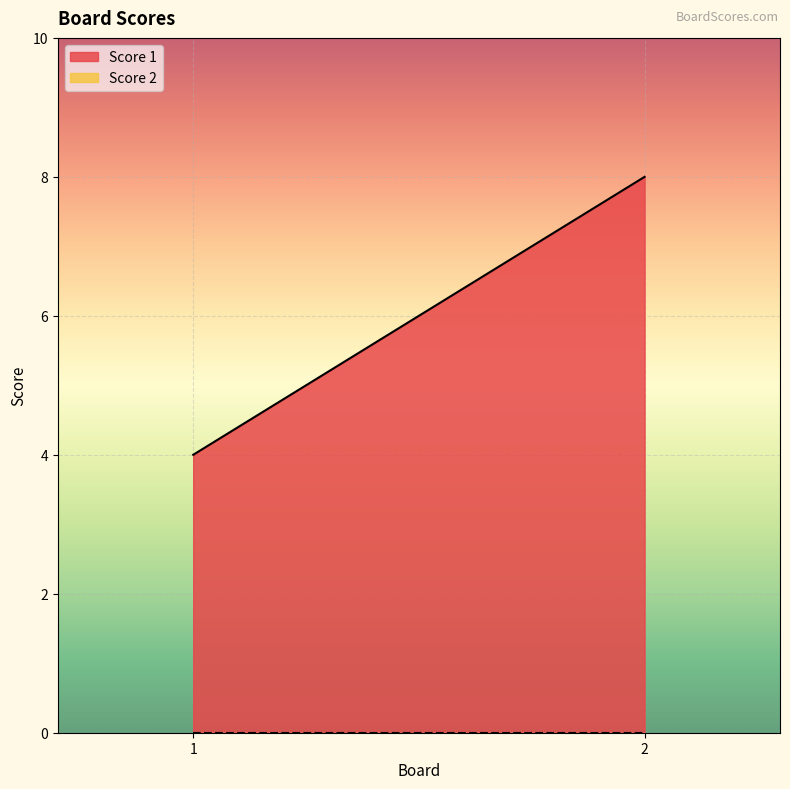

Which label corresponds to the smallest value in the chart?

1